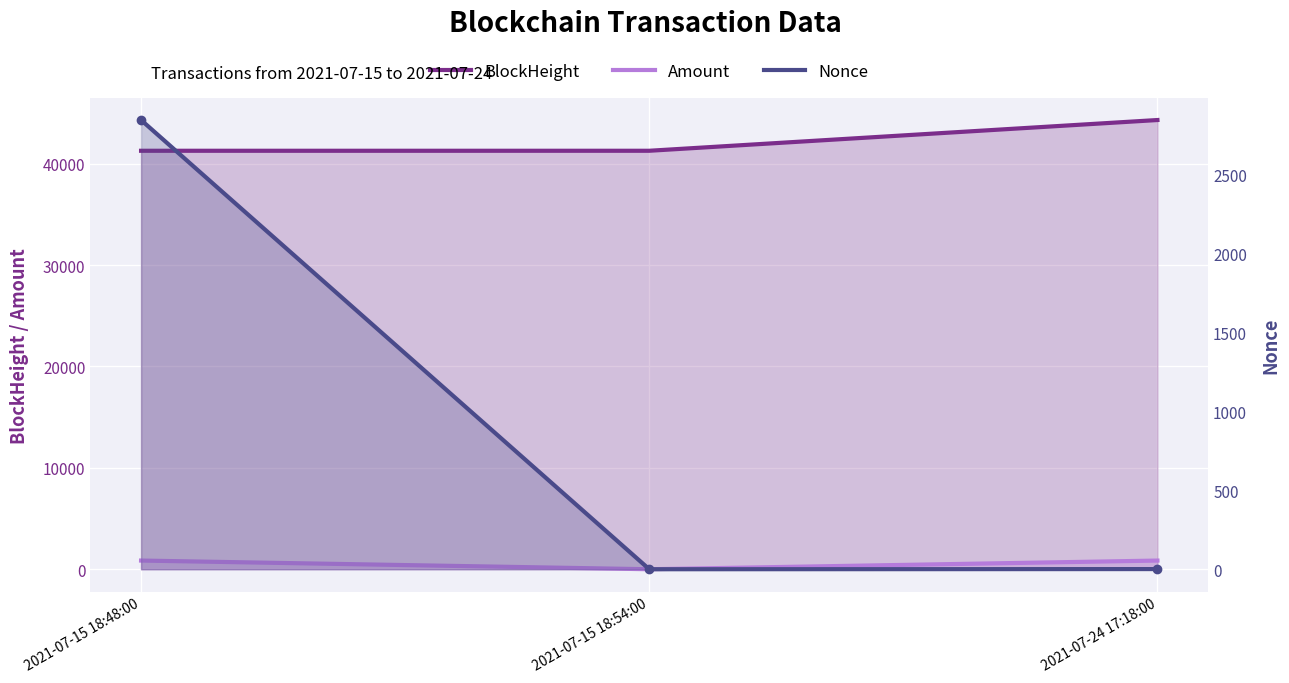

Which series has the largest total across all categories?

BlockHeight